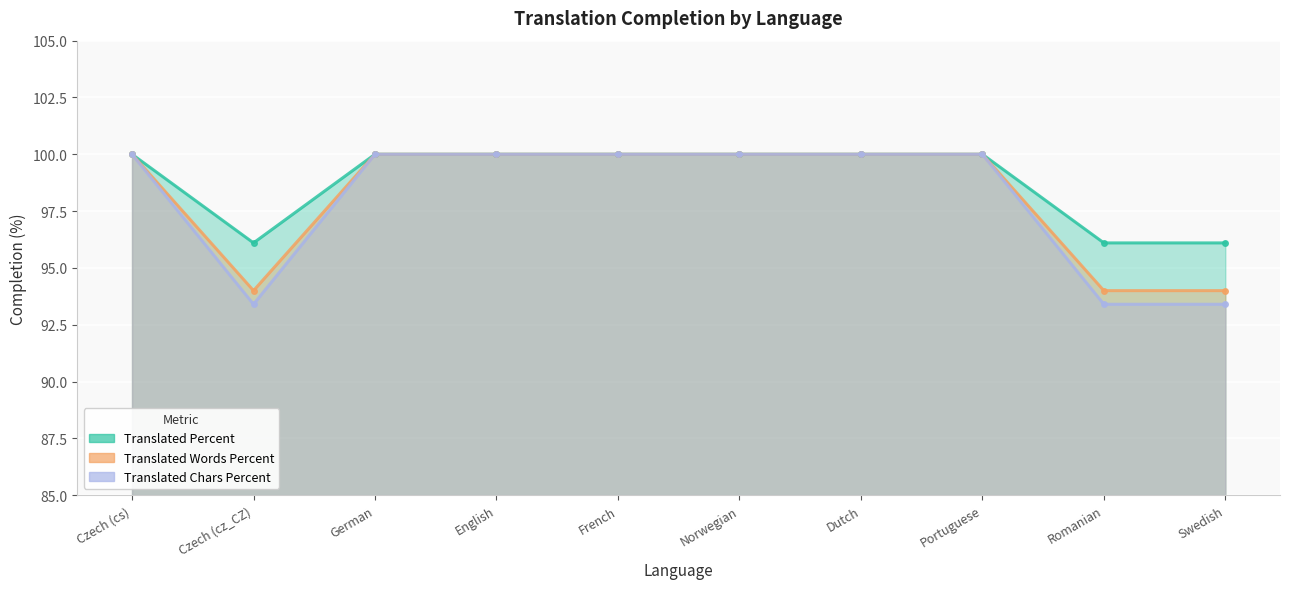

What is the total value across all series at German?

300.0